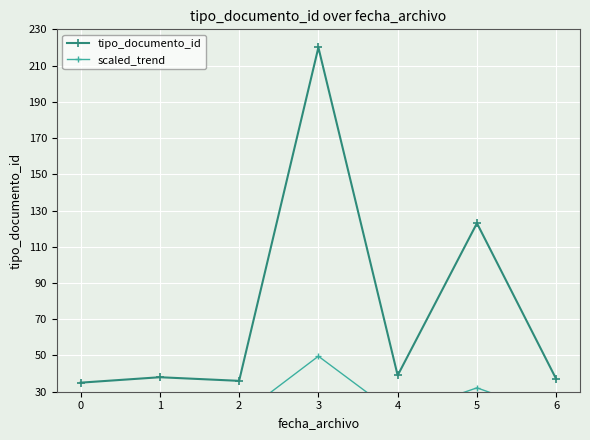

At which label is scaled_trend closest to 32?

5